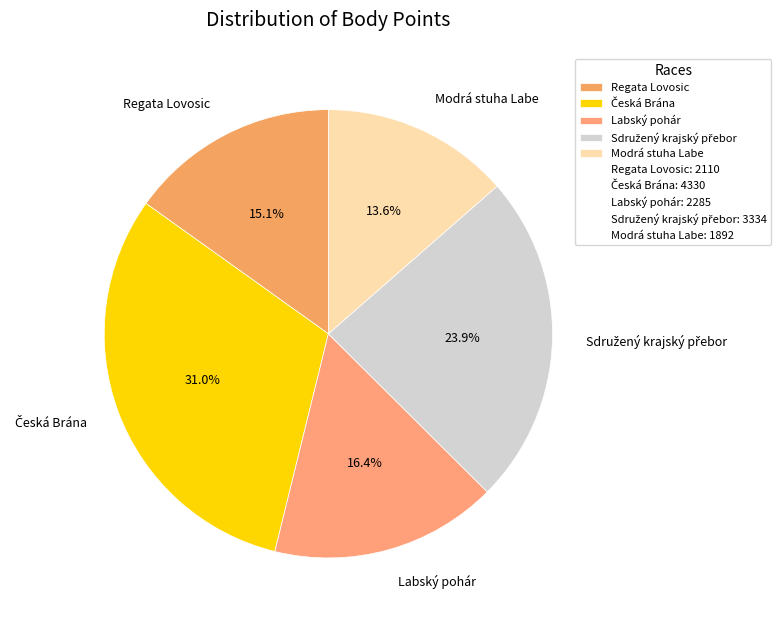

What percentage is NOT represented by Labský pohár?

83.6%